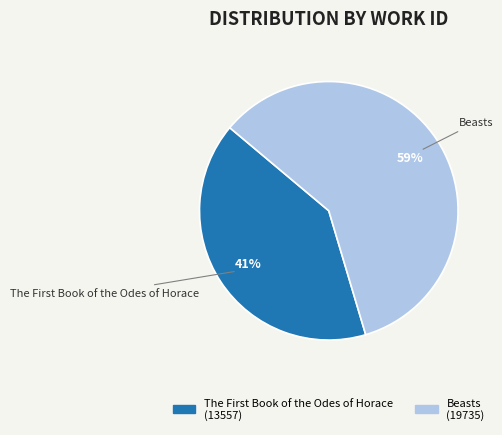

Is there any slice that represents more than half of the pie?

Yes